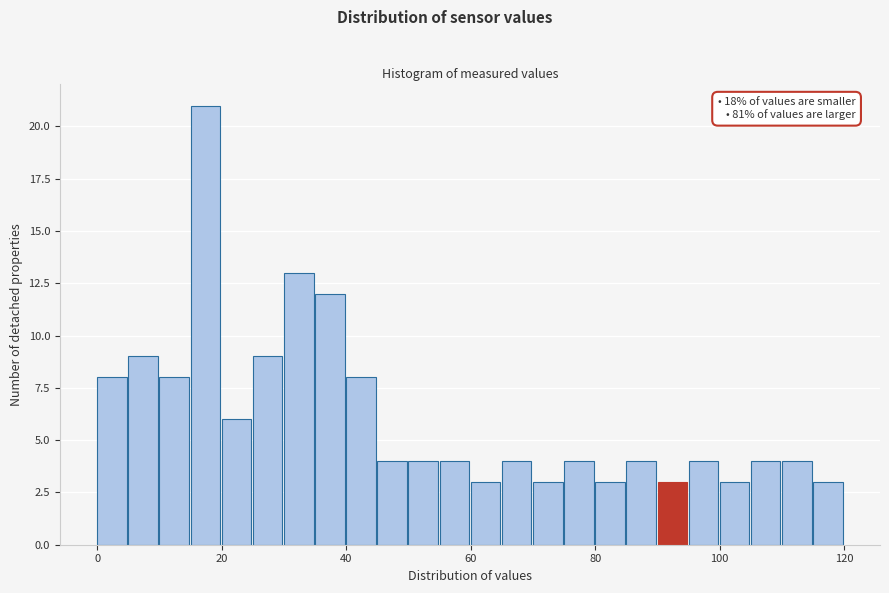

Read against the x-axis, roughly where is the centre of the tallest bar?

18